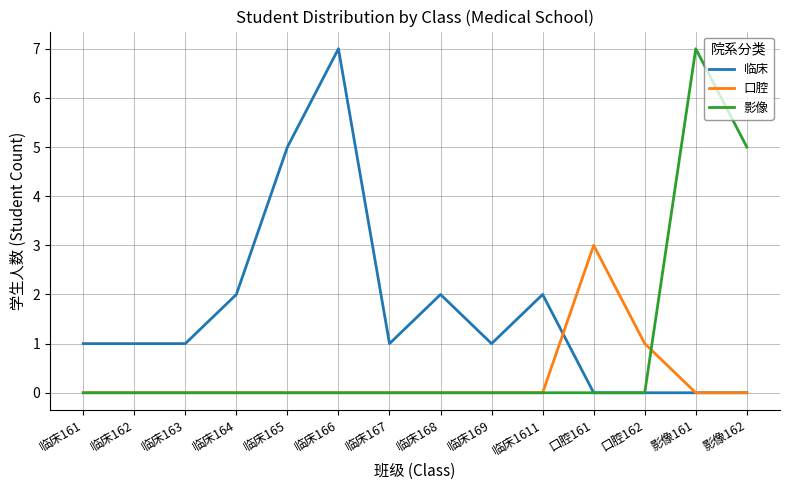

What is the greatest value displayed?

7